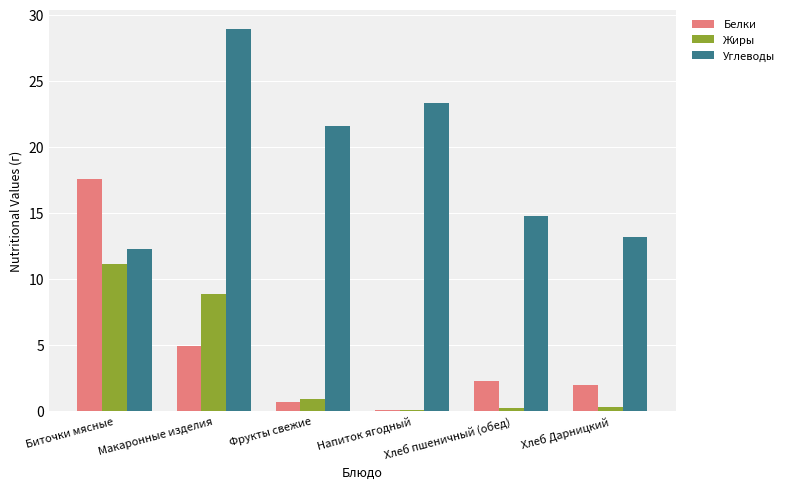

Where does the Белки series first go above 2?

Биточки мясные